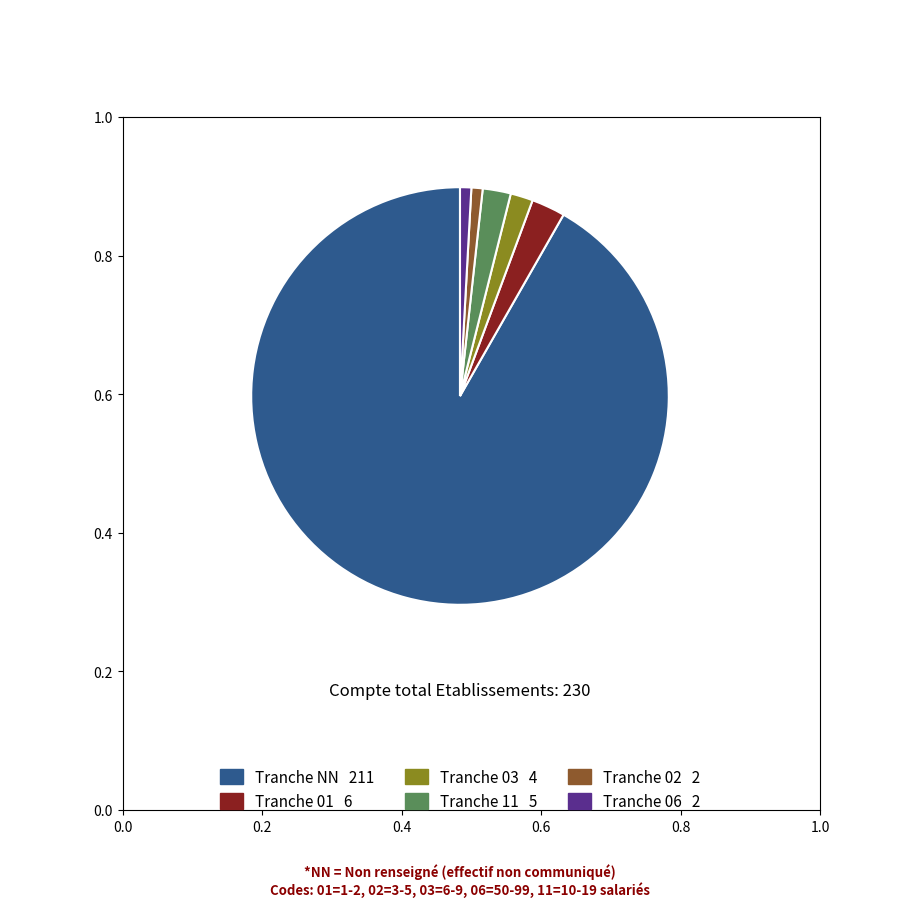

How many segments does this pie chart have?

6